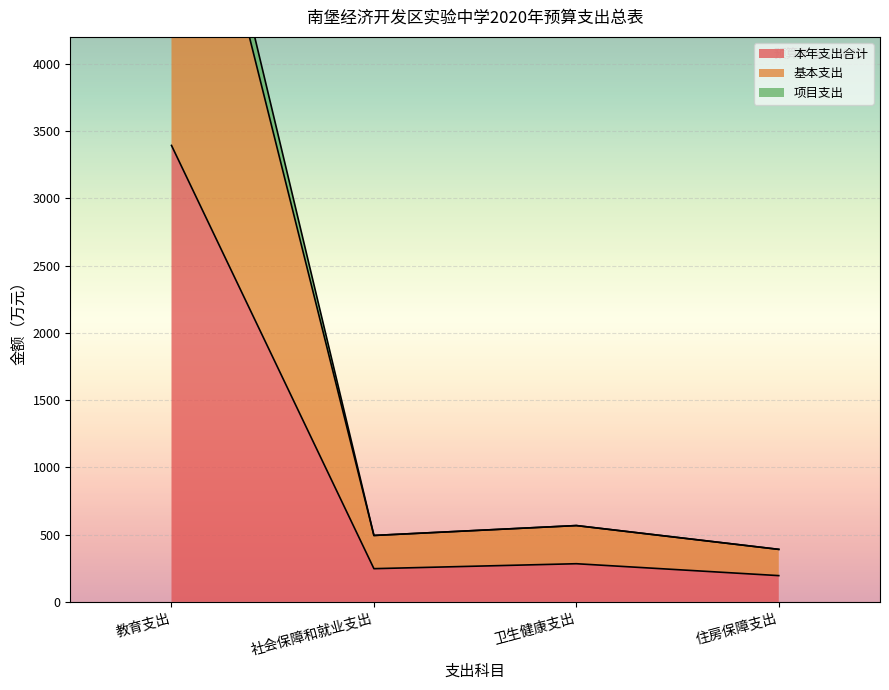

At which category does the chart reach its peak across all series?

教育支出